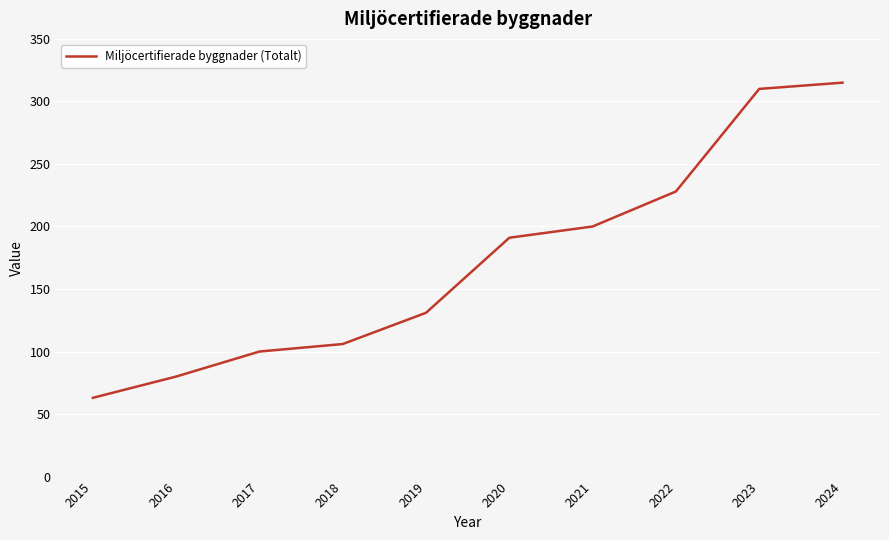

What is the average value?

172